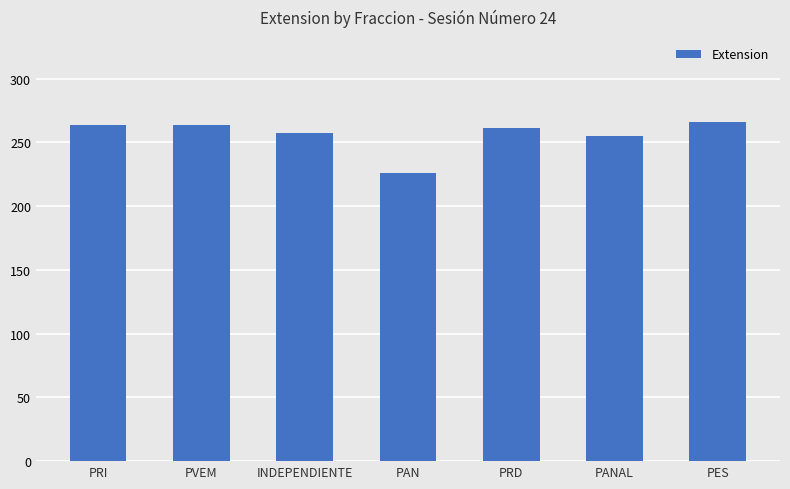

What is the difference between the values at PRD and PAN?

35